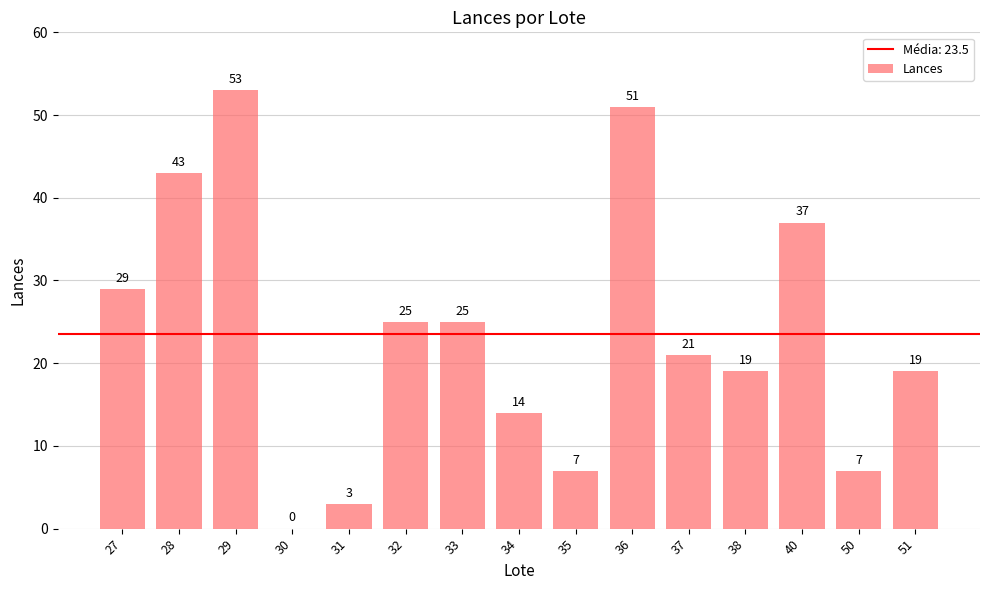

Between 37 and 32, which is larger?

32